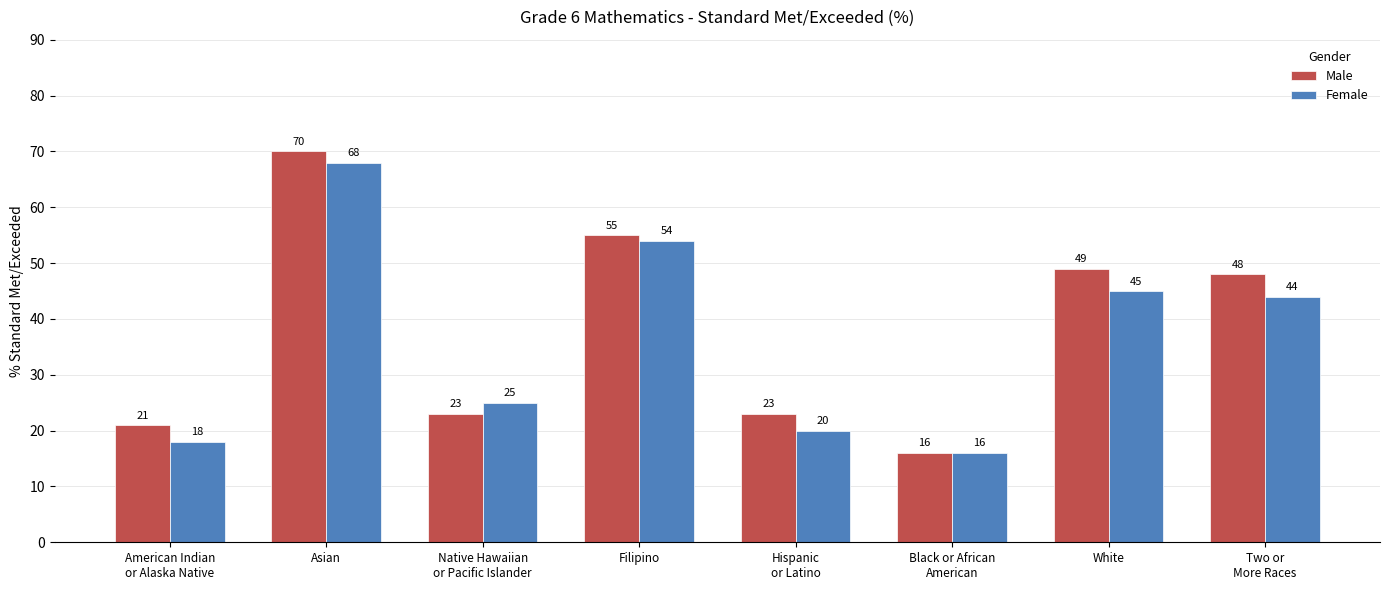

What is the difference between the maximum and minimum values in the Male series?

54